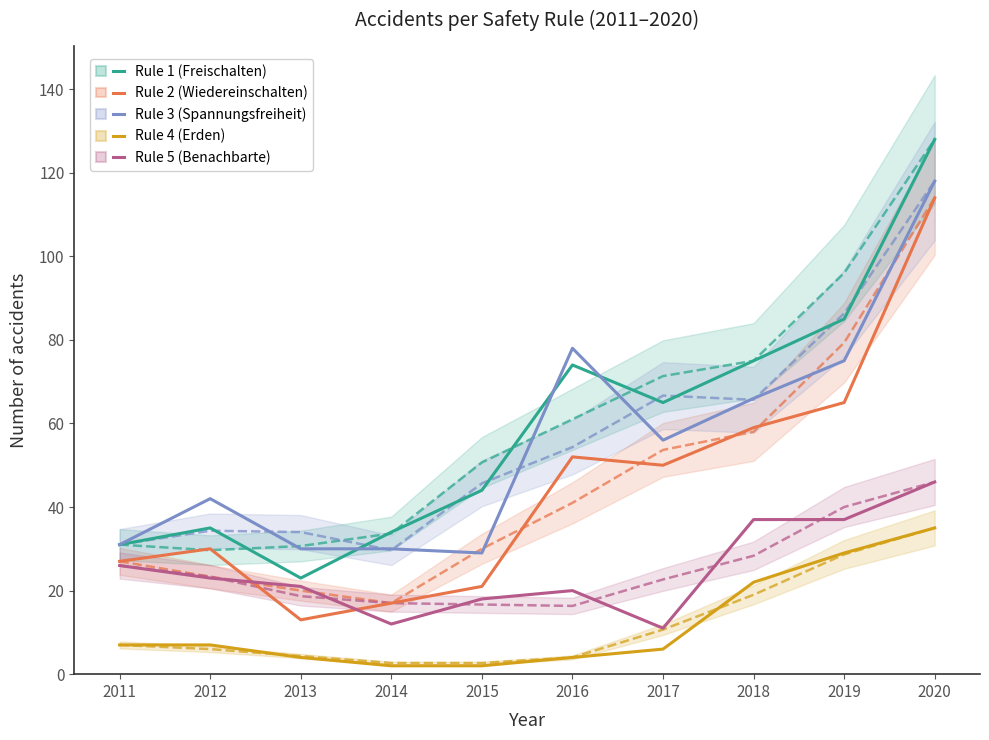

Does the chart have visible grid lines?

No